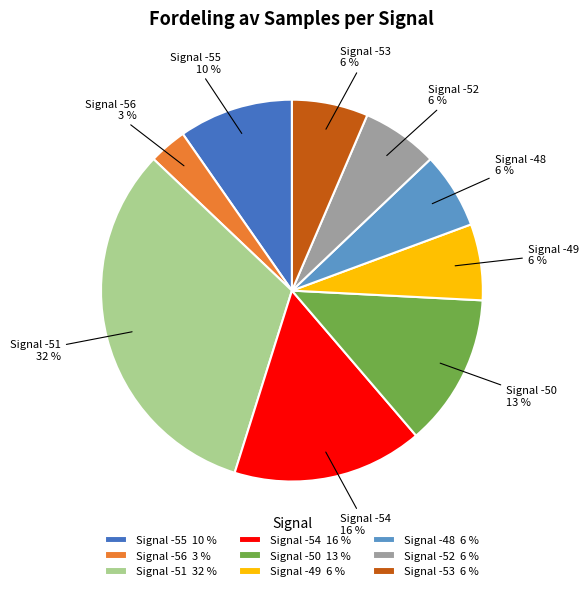

What is the smallest slice in the pie chart?

Signal -56 3 %